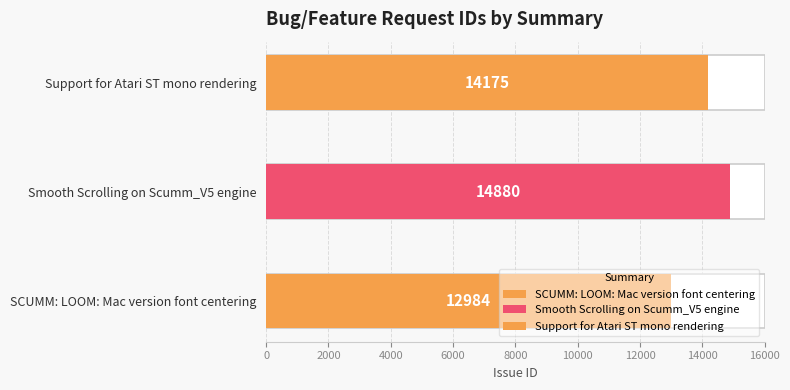

Does the chart contain stacked bars?

No